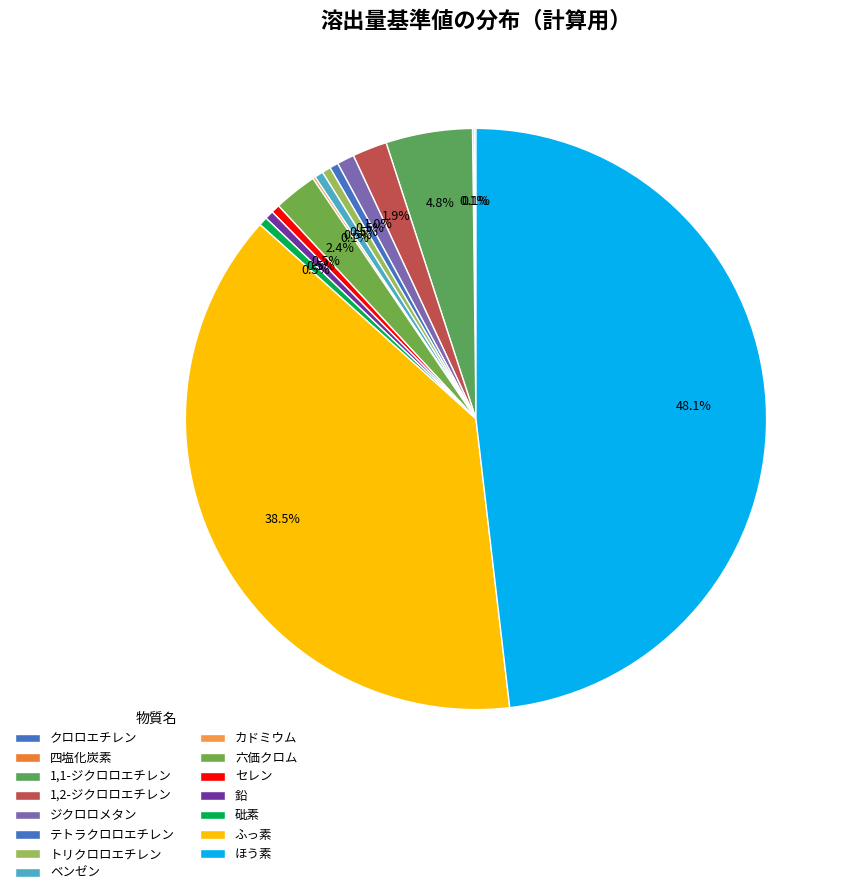

How many segments does this pie chart have?

15